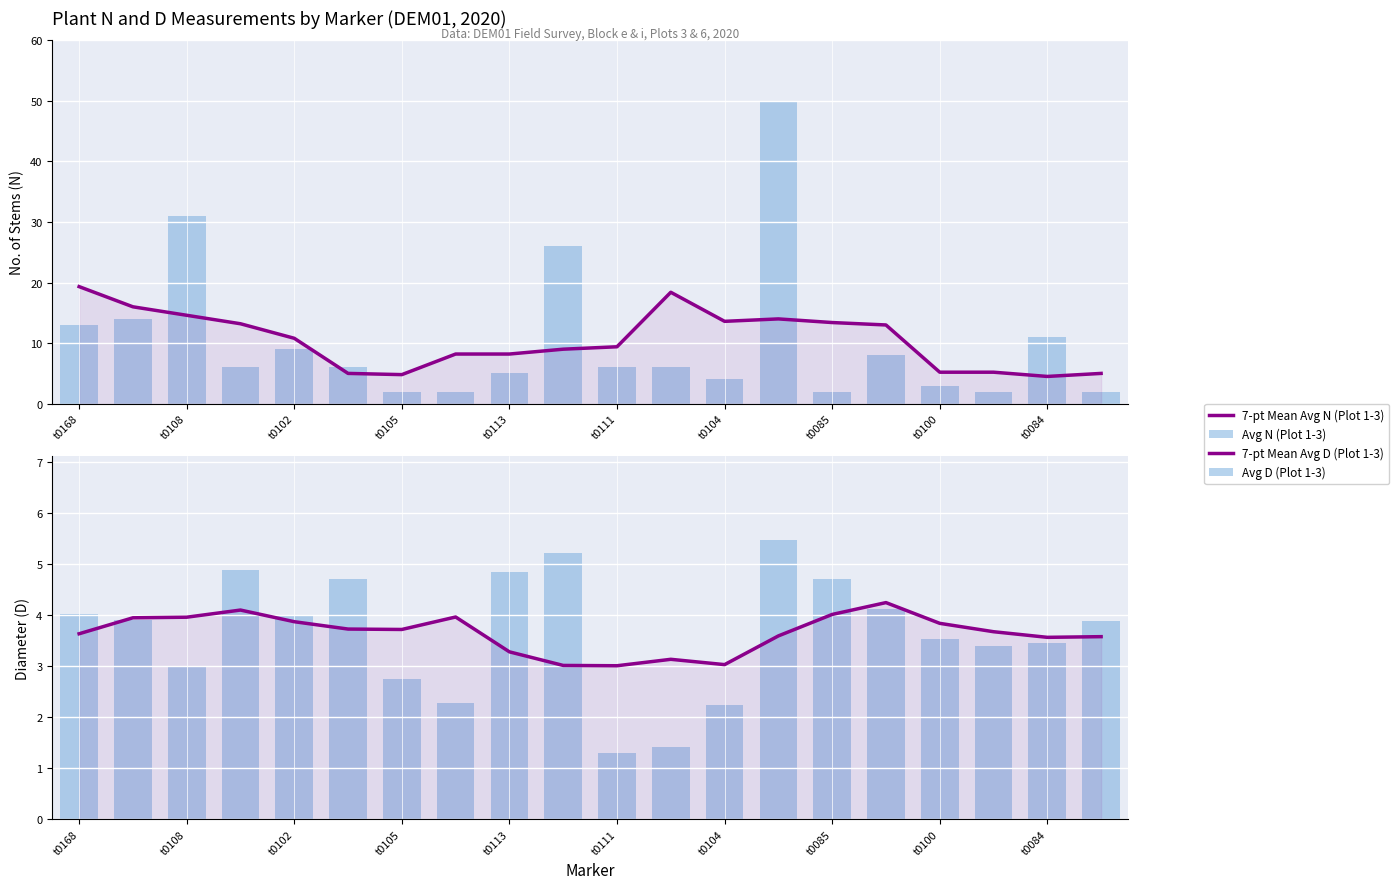

Reading left to right, list all the values displayed in this chart.

7-pt Mean Avg N (Plot 1-3): 19.3	16.0	14.6	13.2	10.8	5.0	4.8	8.2	8.2	9.0	9.4	18.4	13.6	14.0	13.4	13.0	5.2	5.2	4.5	5.0
Avg N (Plot 1-3): 13.0	14.0	31.0	6.0	9.0	6.0	2.0	2.0	5.0	26.0	6.0	6.0	4.0	50.0	2.0	8.0	3.0	2.0	11.0	2.0
7-pt Mean Avg D (Plot 1-3): 3.6	3.9	4.0	4.1	3.9	3.7	3.7	4.0	3.3	3.0	3.0	3.1	3.0	3.6	4.0	4.2	3.8	3.7	3.6	3.6
Avg D (Plot 1-3): 4.0	3.9	3.0	4.9	4.0	4.7	2.8	2.3	4.8	5.2	1.3	1.4	2.2	5.5	4.7	4.1	3.5	3.4	3.4	3.9